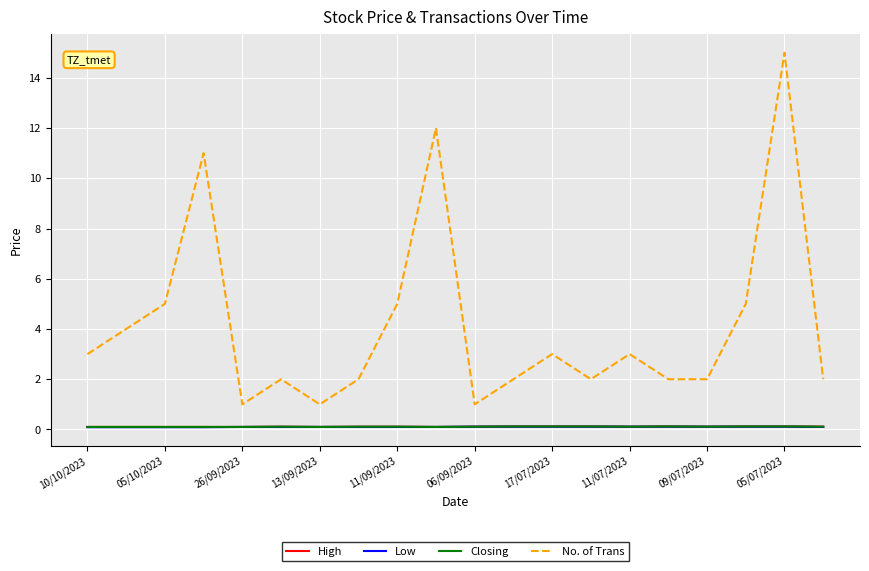

Is this an area chart (filled region under the line)?

No